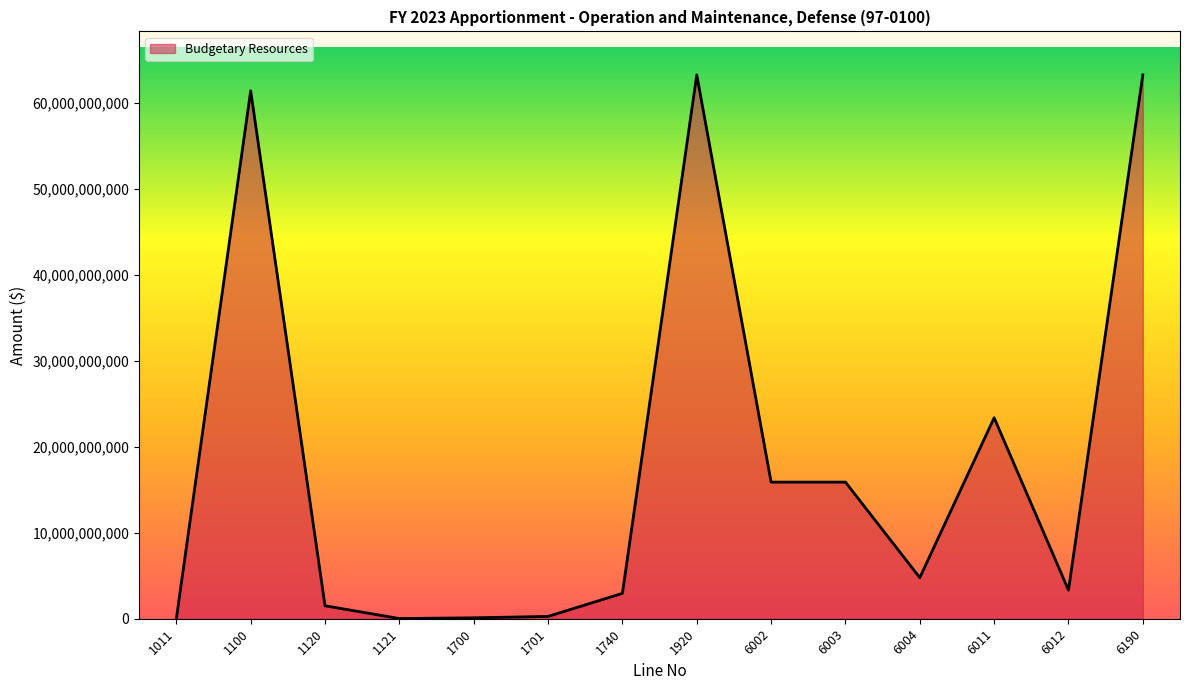

What is the maximum value shown in the chart?

63216846572